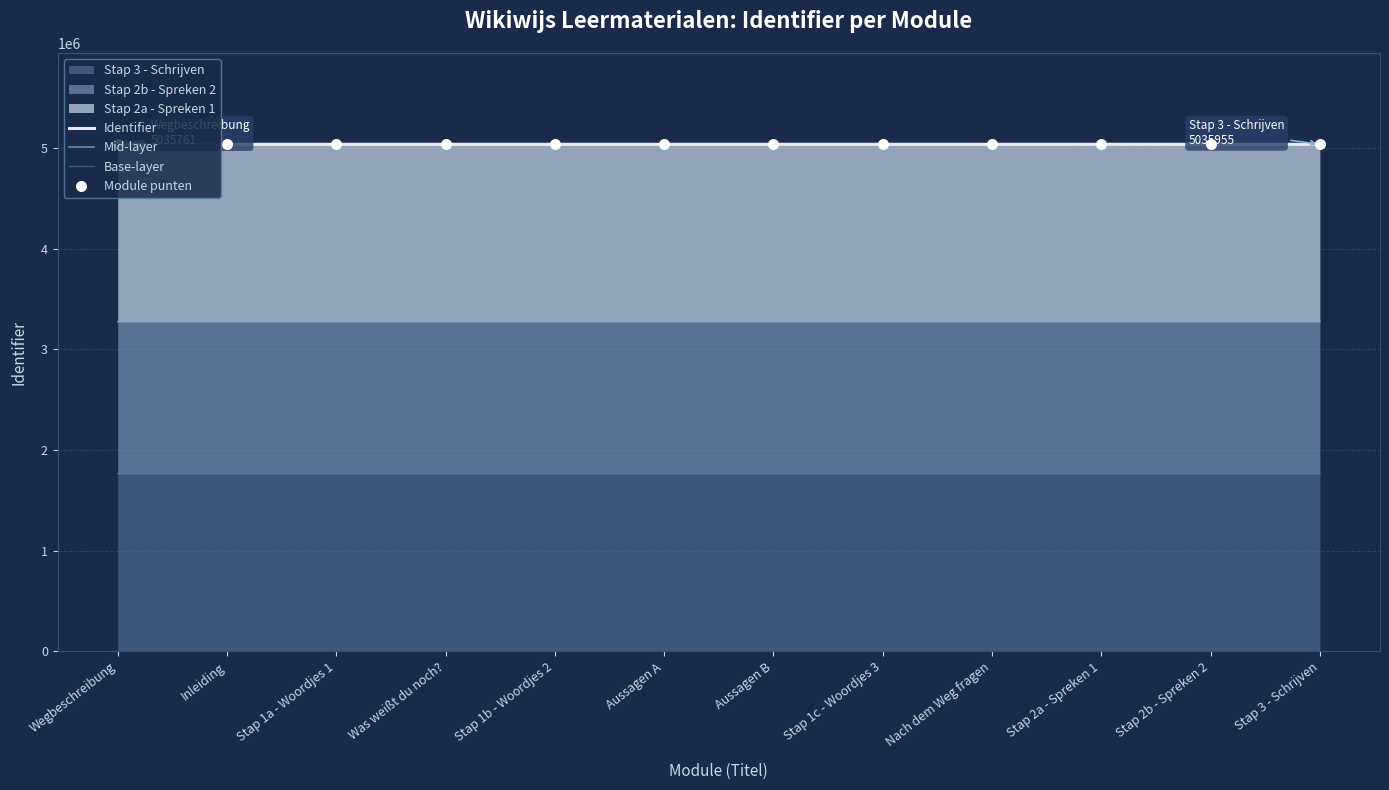

The value of Stap 3 - Schrijven at Stap 1a - Woordjes 1 is 1063213.1. True or false?

False